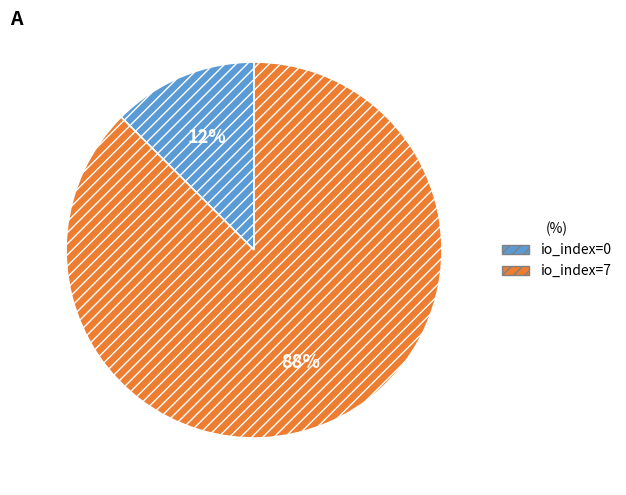

Is the sum of io_index=0 and io_index=7 greater than half?

Yes